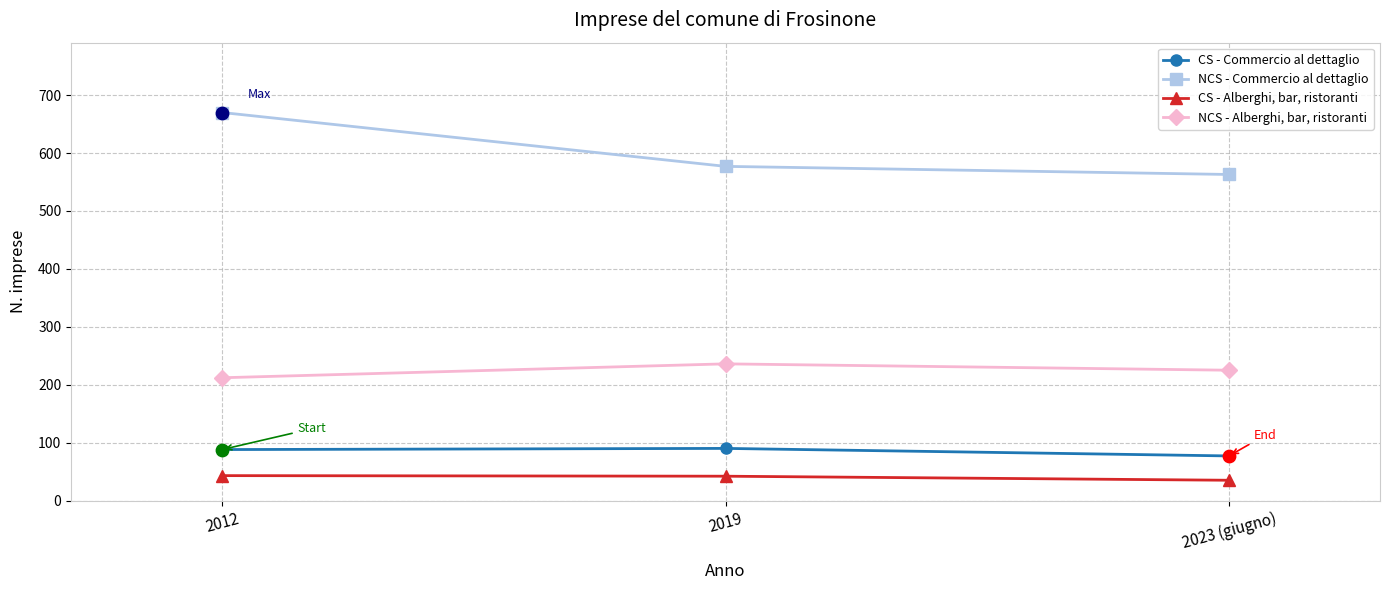

What is the total value across all series at 2019?

945